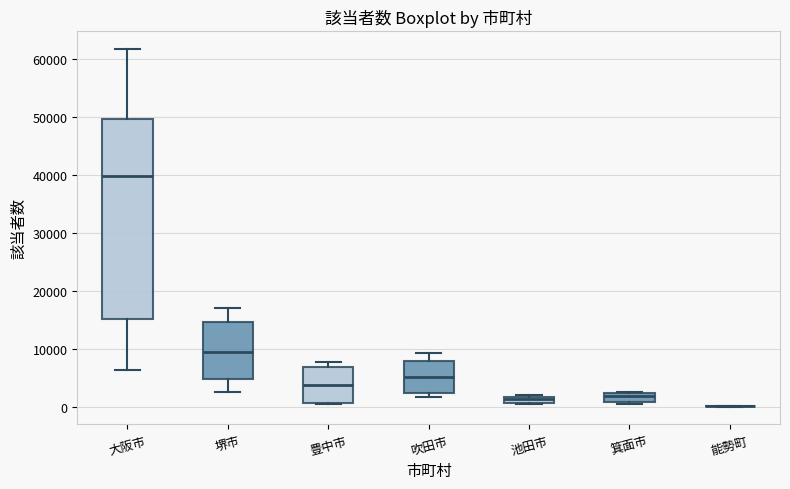

Where is the lower edge of the box for 箕面市 on the y-axis? The values are not printed on the chart, so give them approximately, as read against the axis.

1000